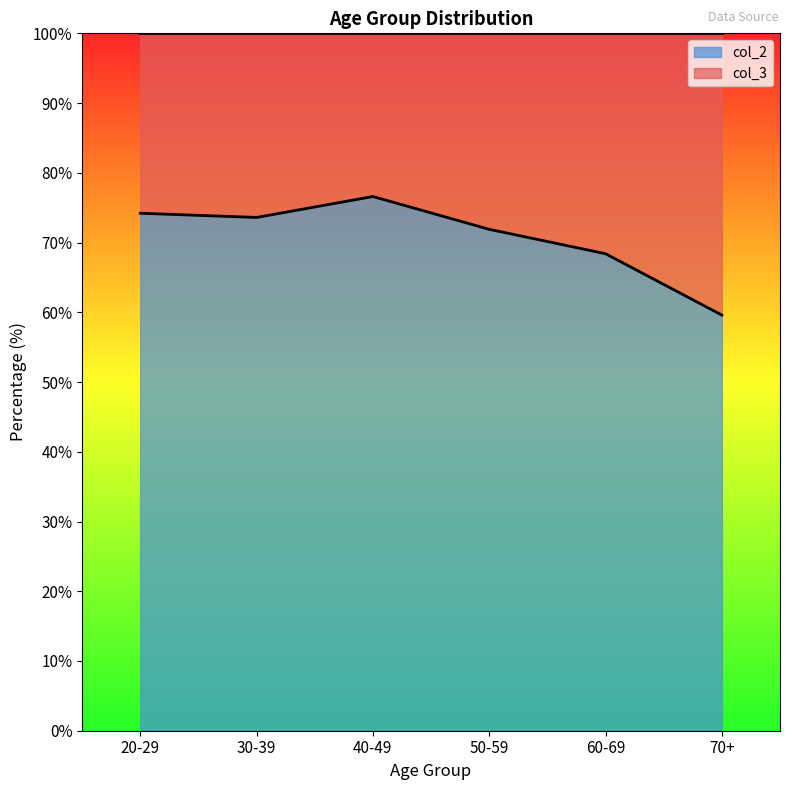

What is the sum of the values at 50-59 and 30-39?

145.5